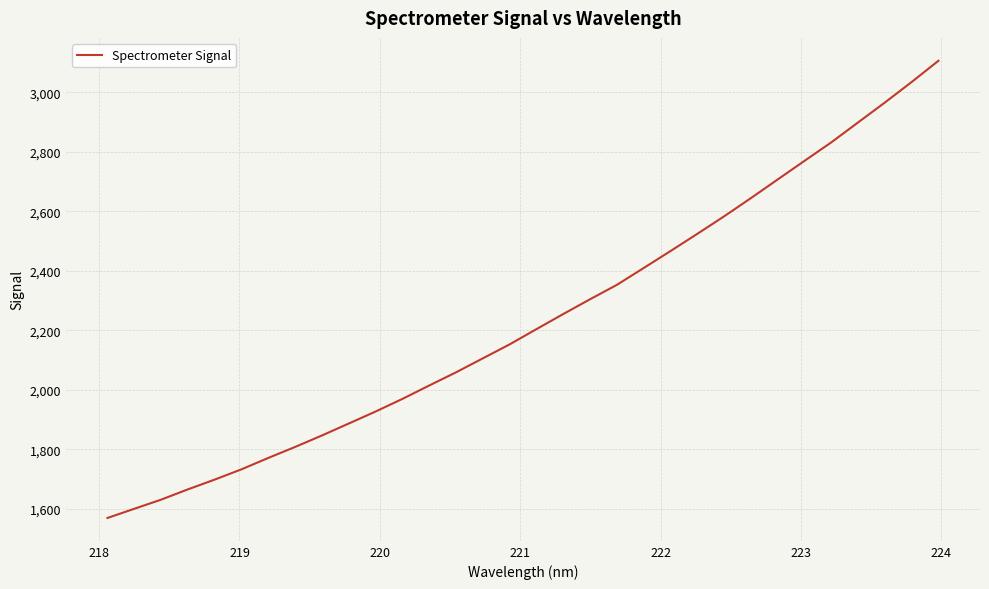

What is the difference between the maximum and minimum values?

1536.6